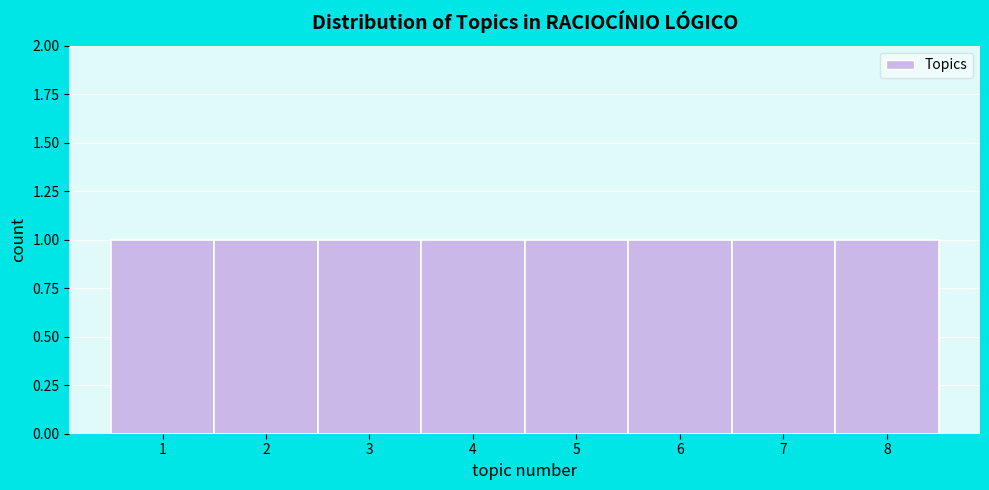

Reading left to right, list every bar in this chart as the range it spans on the x-axis followed by its height. The values are not printed on the chart, so give them approximately, as read against the axis.

0.5 to 1.5: 1
1.5 to 2.5: 1
2.5 to 3.5: 1
3.5 to 4.5: 1
4.5 to 5.5: 1
5.5 to 6.5: 1
6.5 to 7.5: 1
7.5 to 8.5: 1